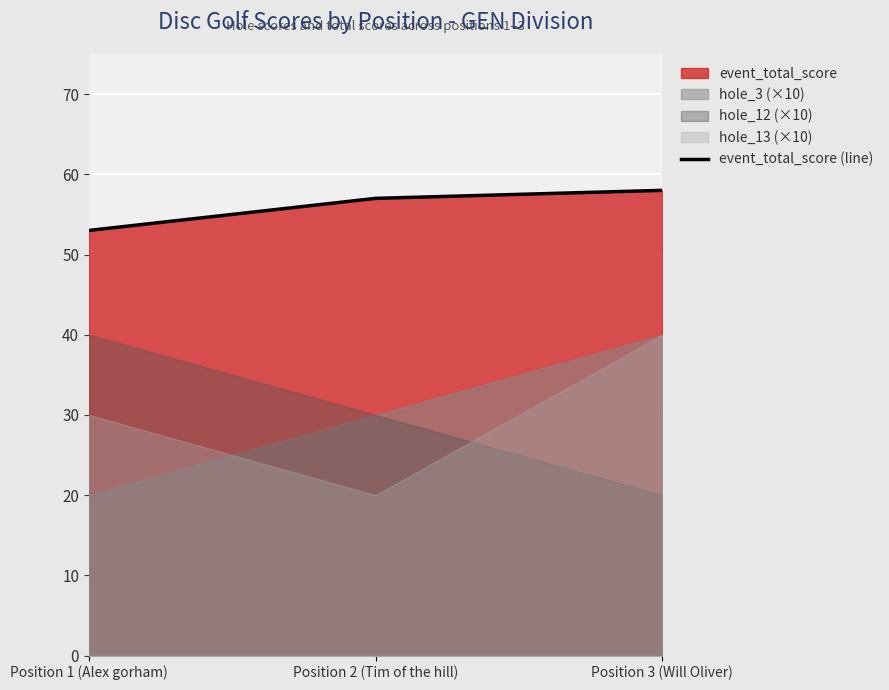

What is the highest value of the event_total_score (line) series?

58